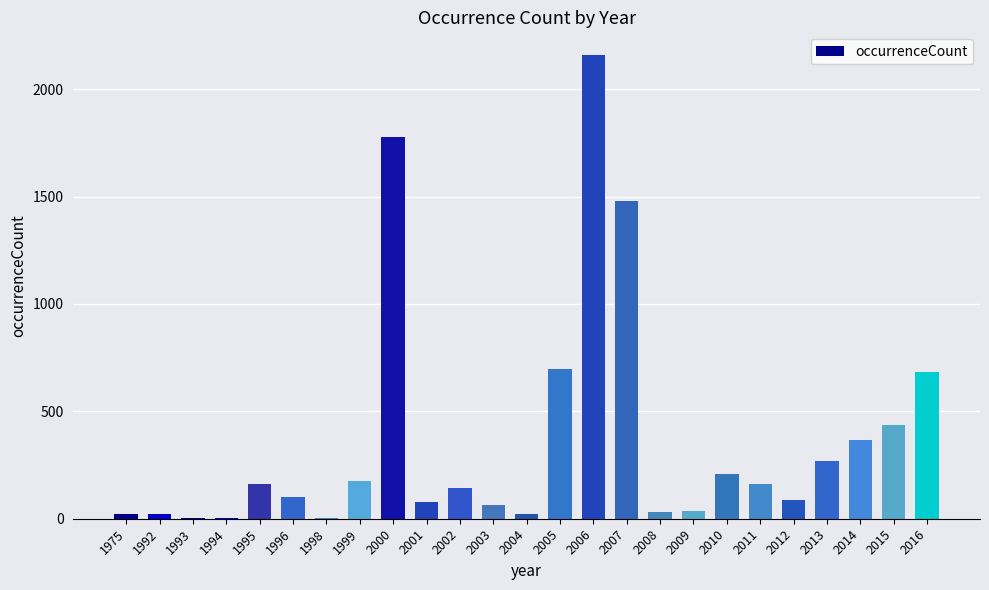

Where does the data first go above 144?

1995